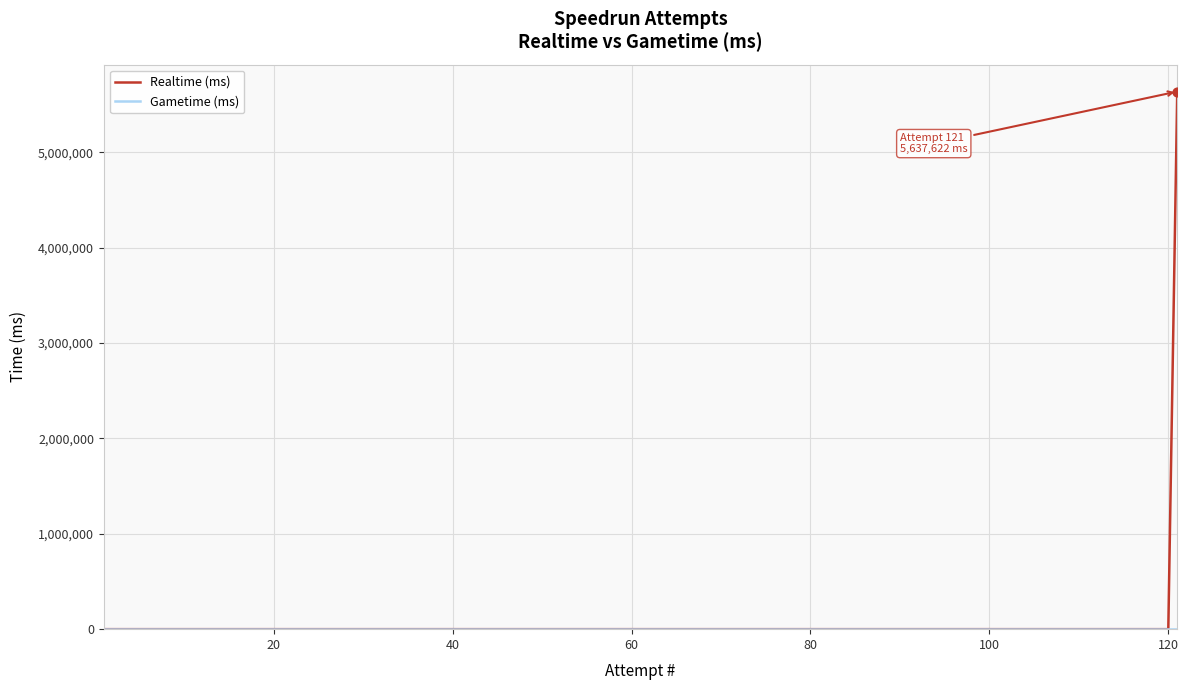

How many lines are shown in the chart?

2